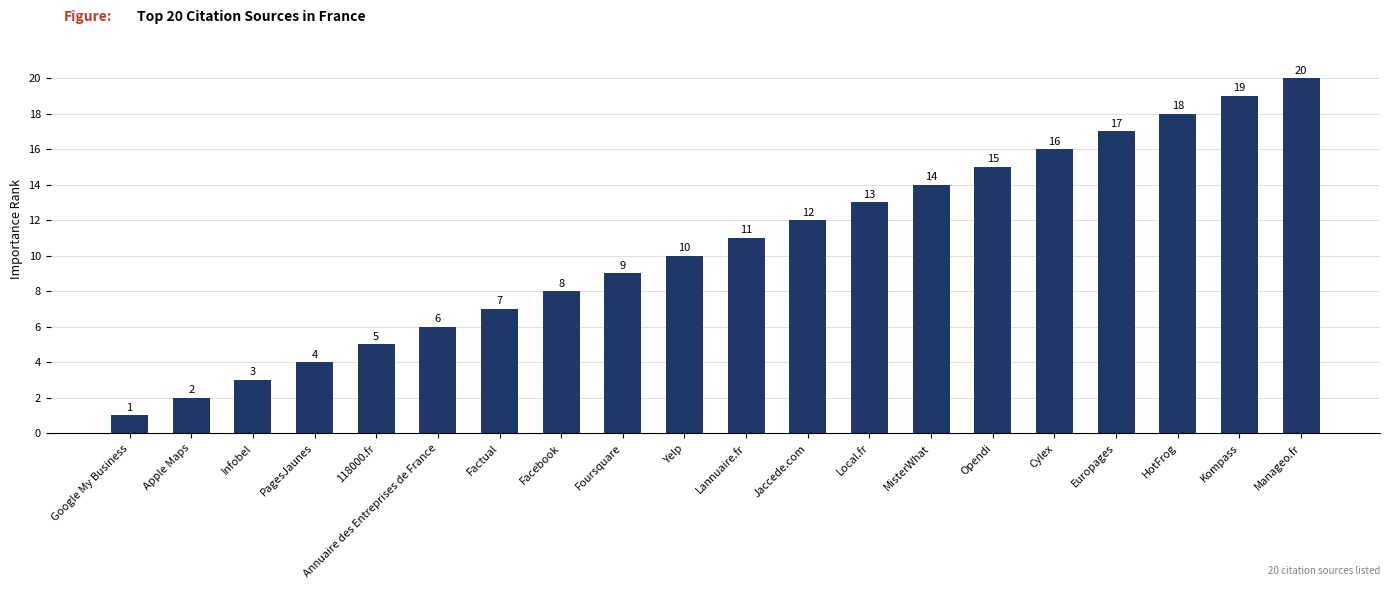

The chart shows a value of 24 at MisterWhat. True or false?

False